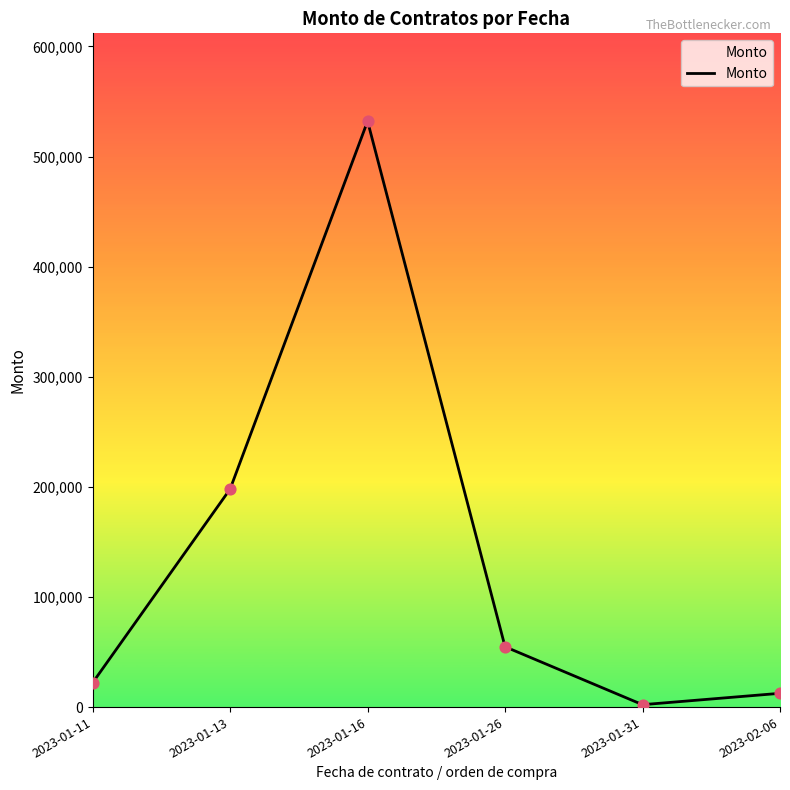

What is the ratio of the value at 2023-01-26 to the value at 2023-01-11?

2.5